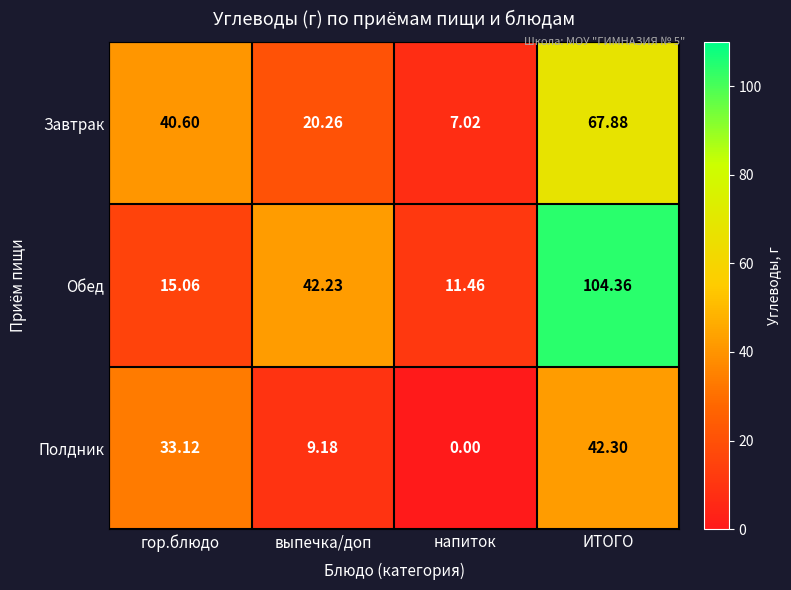

At which category is the sum across all series the highest?

ИТОГО